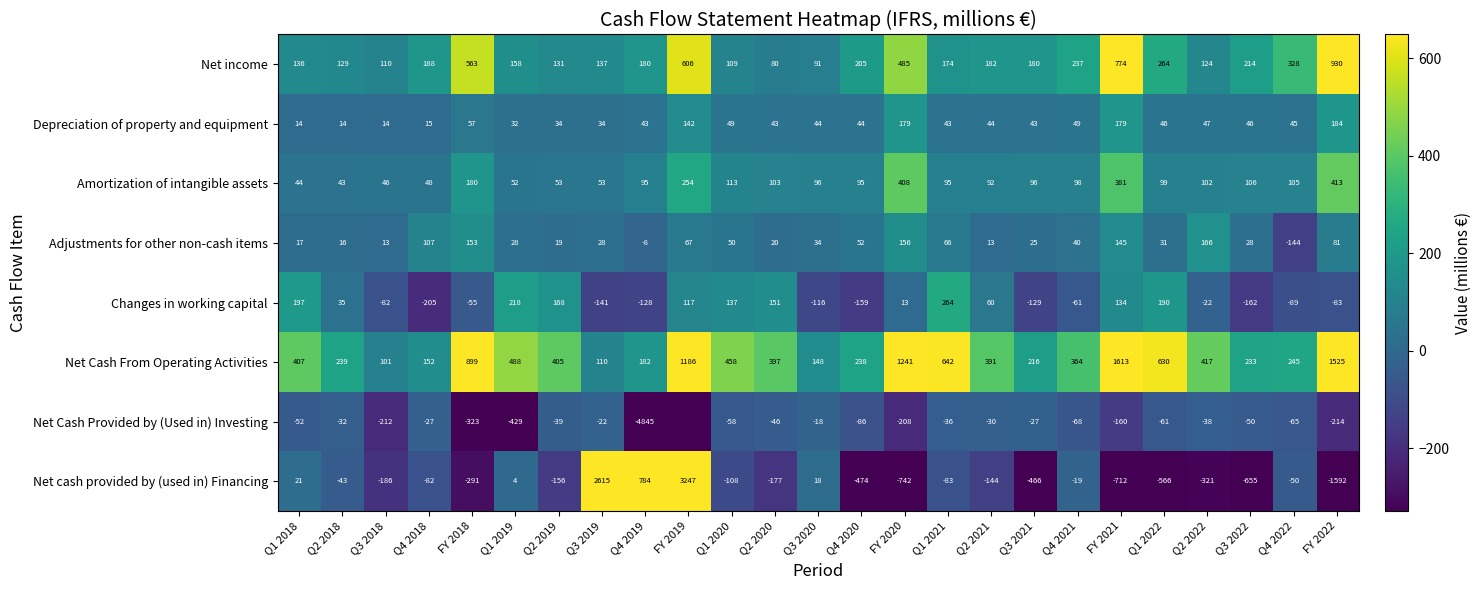

Between Q4 2018 and Q2 2021, which series saw the biggest shift?

Changes in working capital